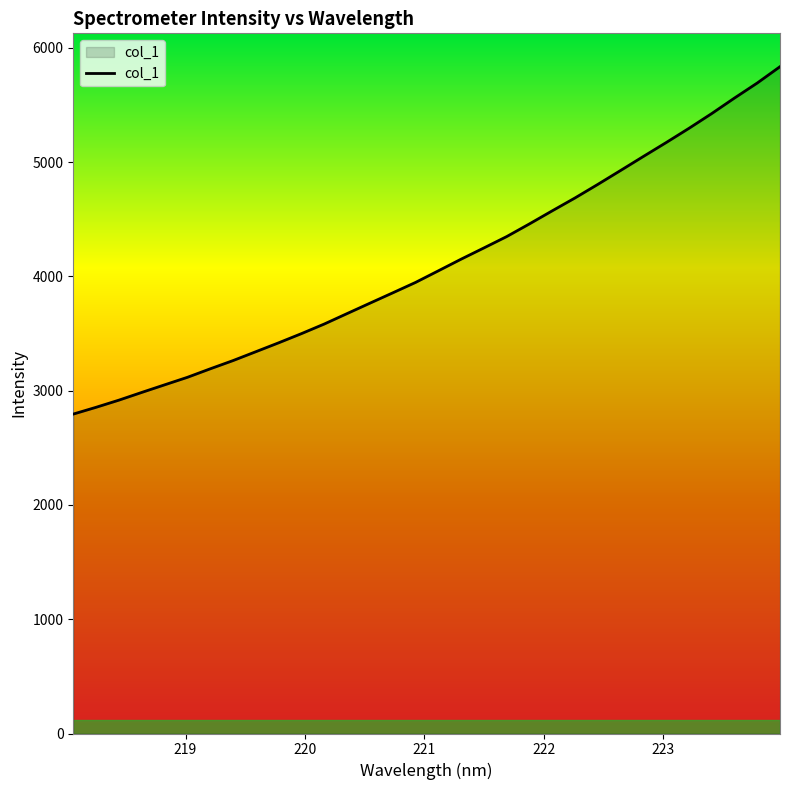

Does the chart display data point markers on the line(s)?

No